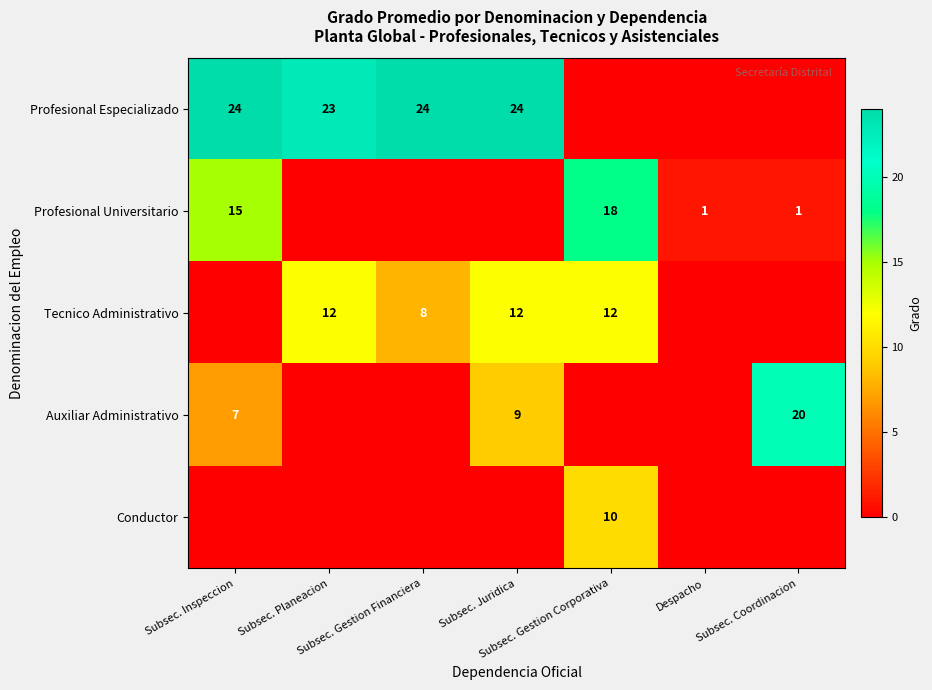

What is the sum of the Tecnico Administrativo values at Subsec. Gestion Financiera and Despacho?

8.0